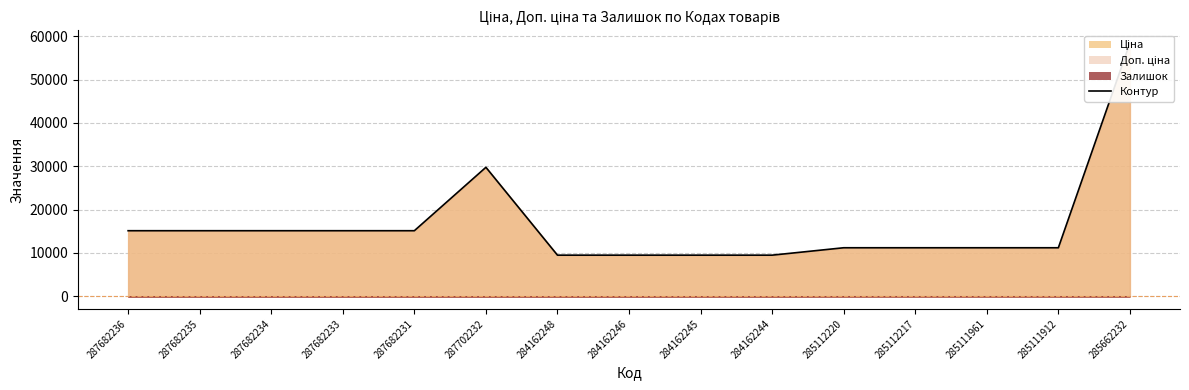

Is it true that Доп. ціна equals 15120.0 at 287682234?

True